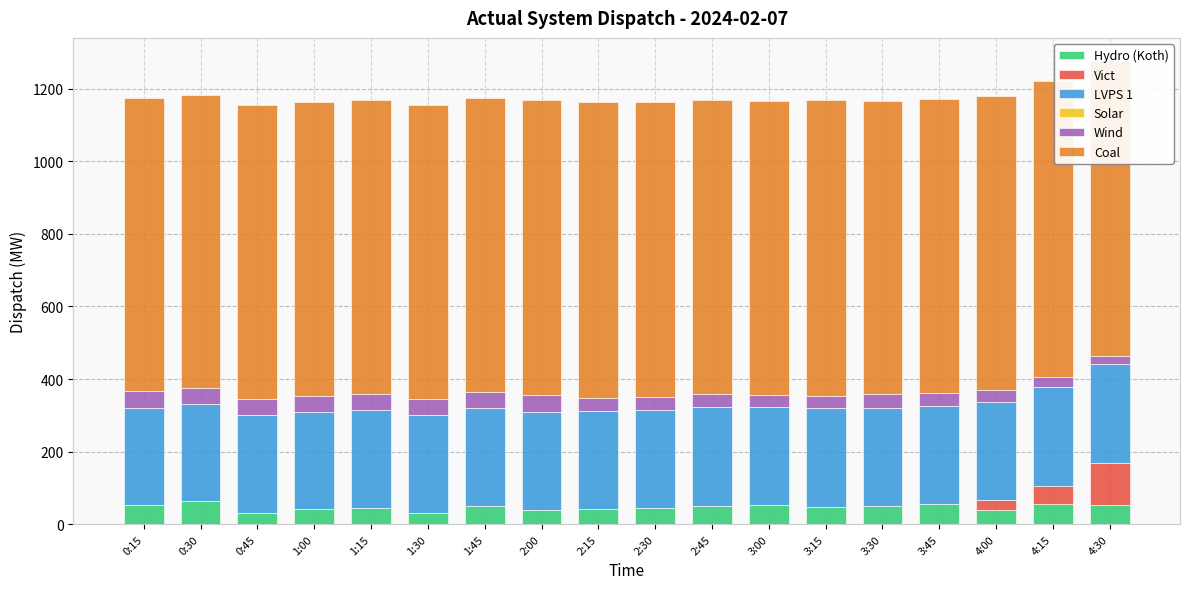

What value does the Wind series have at 1:15, to the nearest 10?

40